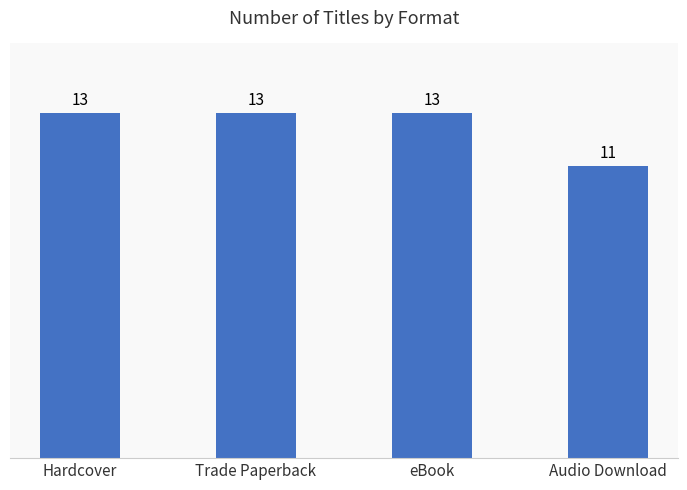

What is the sum of the values at eBook and Audio Download?

24